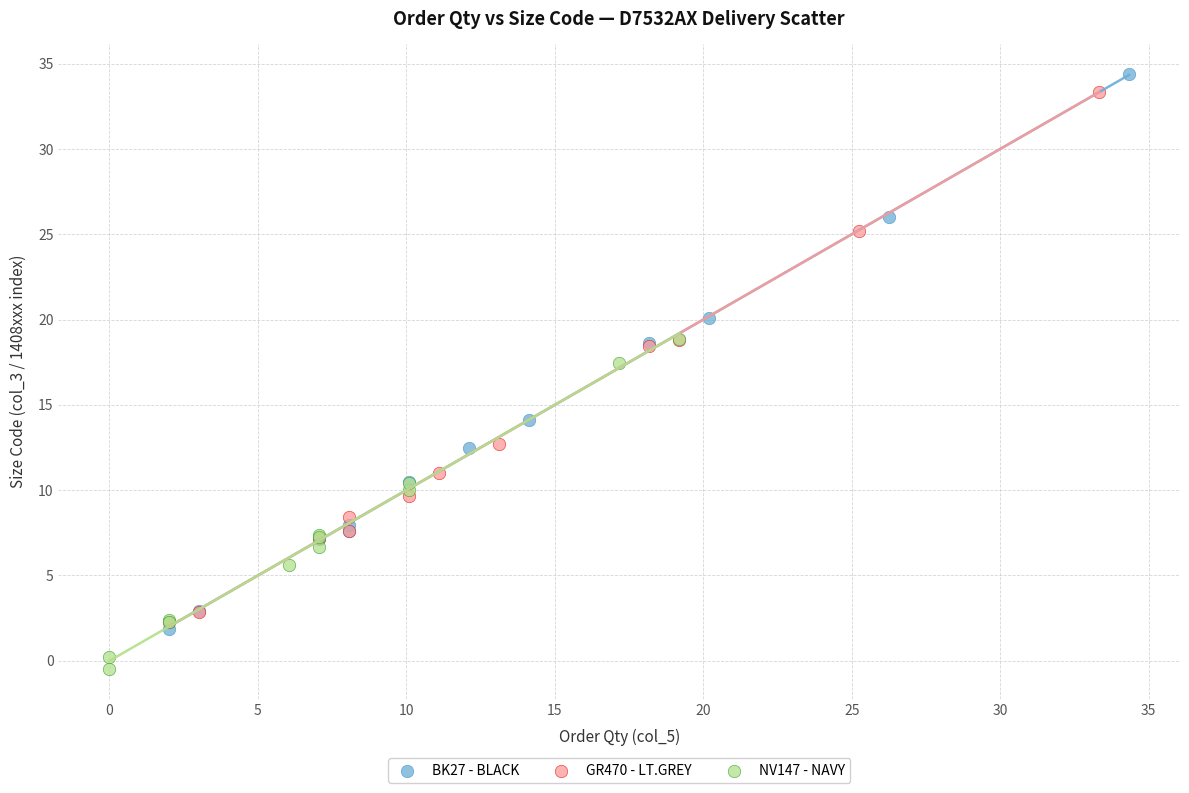

Which series contains the highest Y value?

BK27 - BLACK